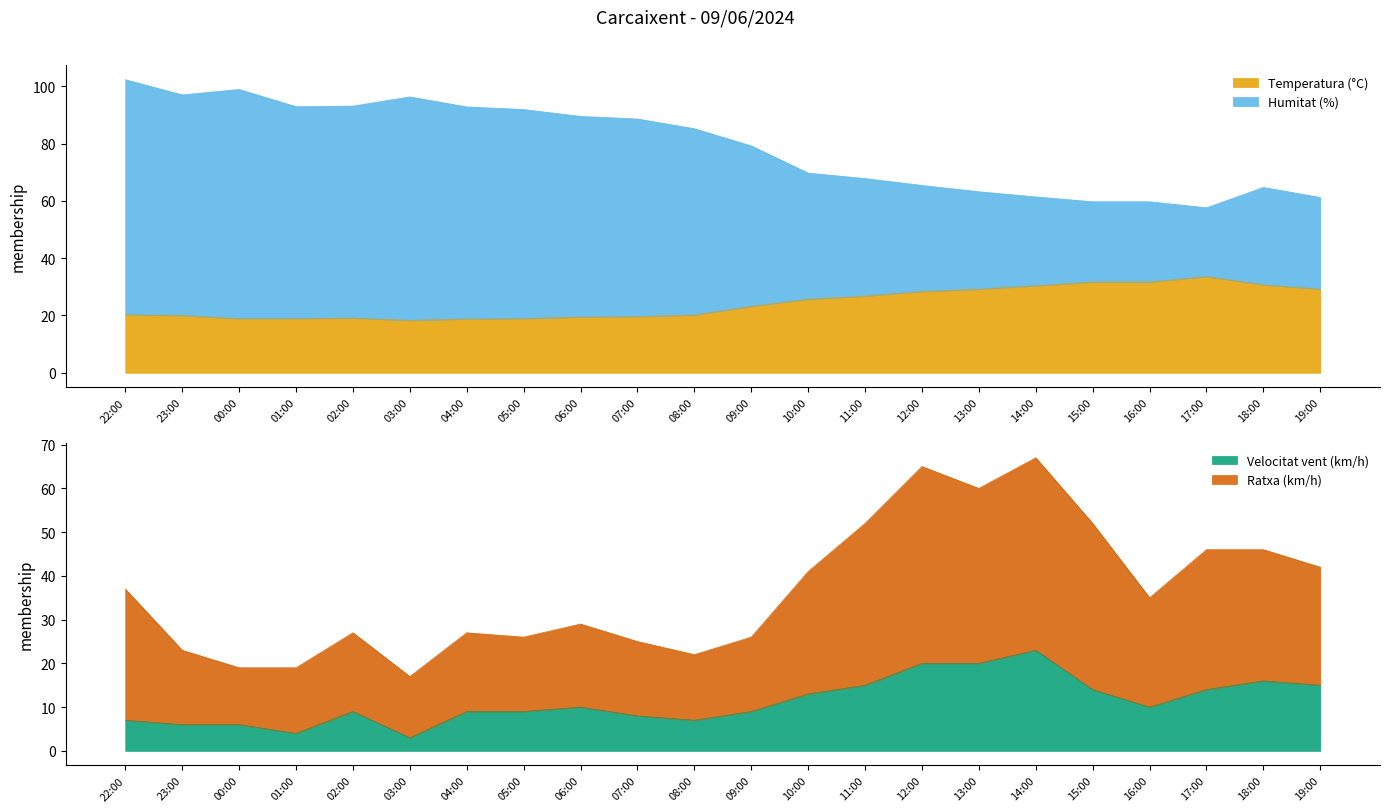

Reading left to right, list all the values displayed in this chart.

Temperatura (°C): 22:00=20.3	23:00=20.0	00:00=18.9	01:00=18.9	02:00=19.1	03:00=18.3	04:00=18.8	05:00=18.9	06:00=19.5	07:00=19.6	08:00=20.2	09:00=23.2	10:00=25.7	11:00=26.8	12:00=28.4	13:00=29.2	14:00=30.4	15:00=31.7	16:00=31.7	17:00=33.6	18:00=30.7	19:00=29.2
Humitat (%): 22:00=102.3	23:00=97.0	00:00=98.9	01:00=92.9	02:00=93.1	03:00=96.3	04:00=92.8	05:00=91.9	06:00=89.5	07:00=88.6	08:00=85.2	09:00=79.2	10:00=69.7	11:00=67.8	12:00=65.4	13:00=63.2	14:00=61.4	15:00=59.7	16:00=59.7	17:00=57.6	18:00=64.7	19:00=61.2
Velocitat vent (km/h): 22:00=7.0	23:00=6.0	00:00=6.0	01:00=4.0	02:00=9.0	03:00=3.0	04:00=9.0	05:00=9.0	06:00=10.0	07:00=8.0	08:00=7.0	09:00=9.0	10:00=13.0	11:00=15.0	12:00=20.0	13:00=20.0	14:00=23.0	15:00=14.0	16:00=10.0	17:00=14.0	18:00=16.0	19:00=15.0
Ratxa (km/h): 22:00=37.0	23:00=23.0	00:00=19.0	01:00=19.0	02:00=27.0	03:00=17.0	04:00=27.0	05:00=26.0	06:00=29.0	07:00=25.0	08:00=22.0	09:00=26.0	10:00=41.0	11:00=52.0	12:00=65.0	13:00=60.0	14:00=67.0	15:00=52.0	16:00=35.0	17:00=46.0	18:00=46.0	19:00=42.0